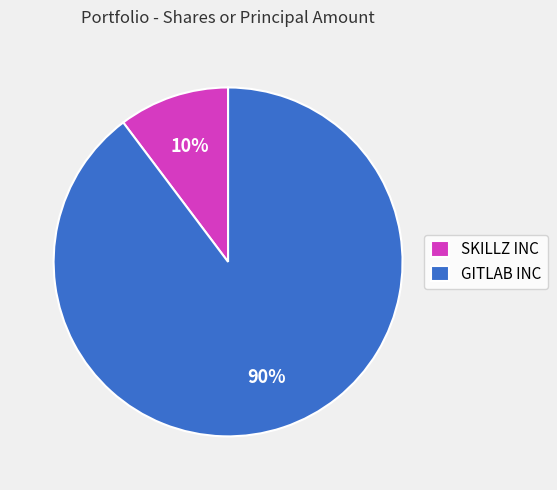

Is GITLAB INC the majority of the pie?

Yes